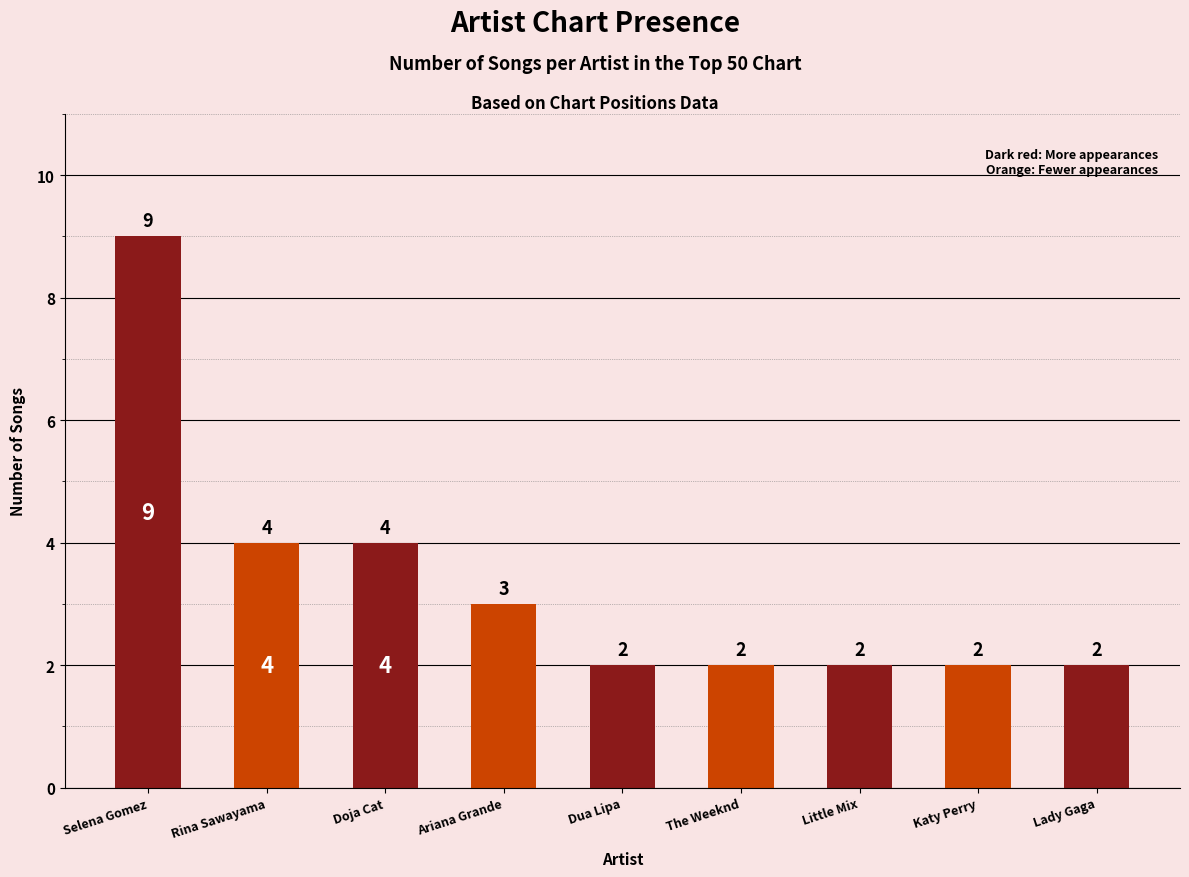

The chart shows a value of 2 at Lady Gaga. True or false?

True